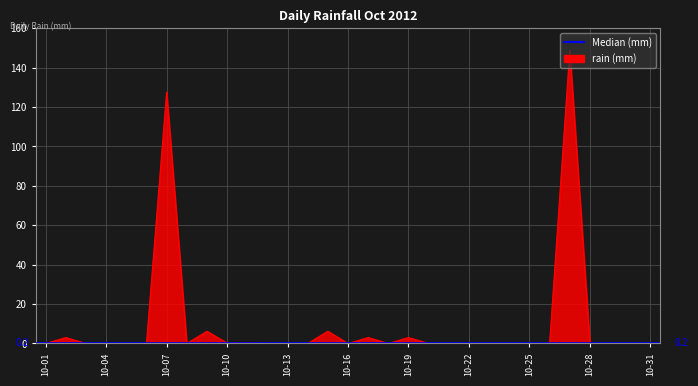

What is the greatest value displayed?

148.8